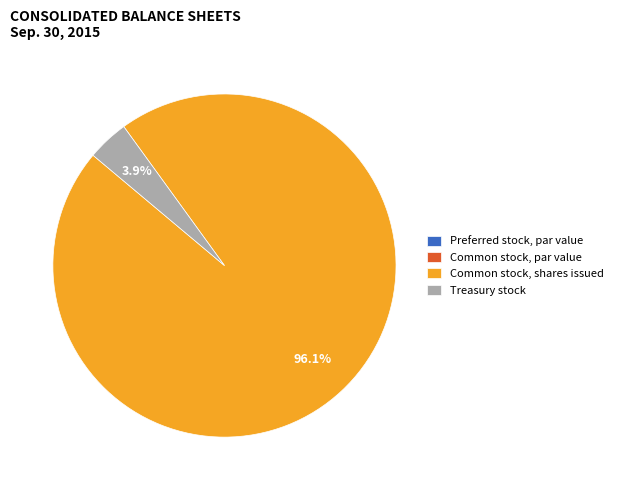

What percentage do Common stock, shares issued and Treasury stock together represent?

100.0%